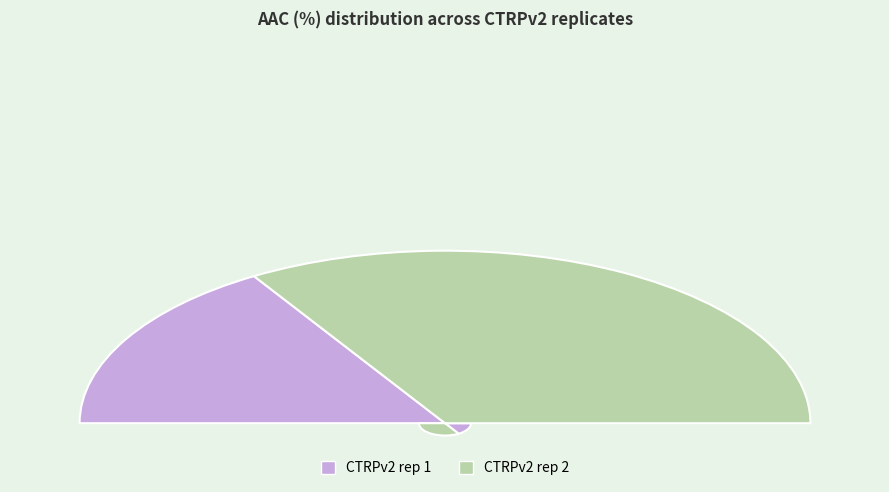

Does any single category account for the majority?

Yes